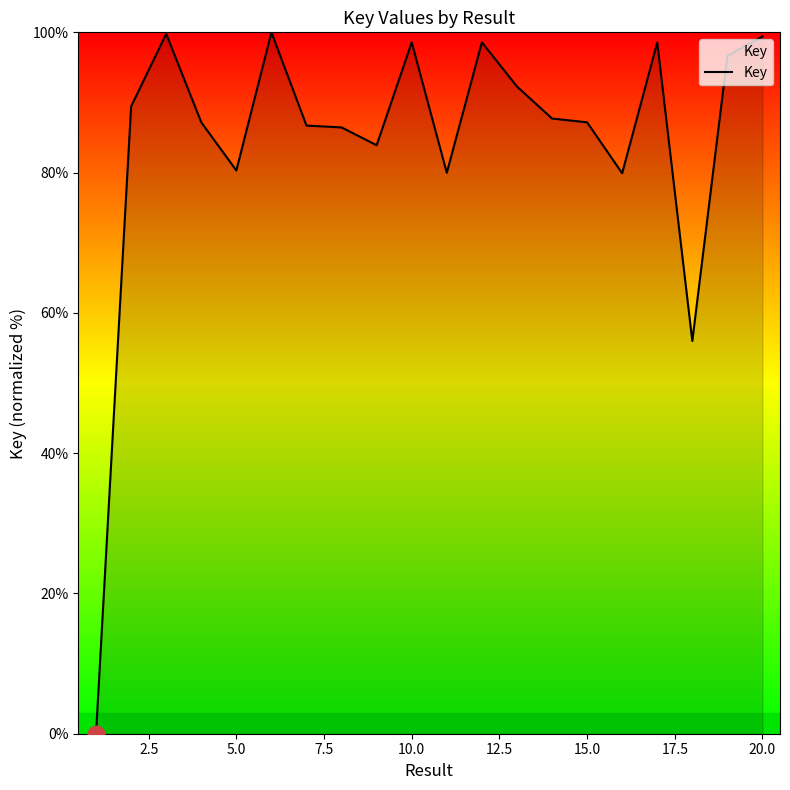

What is the greatest value displayed?

100.0